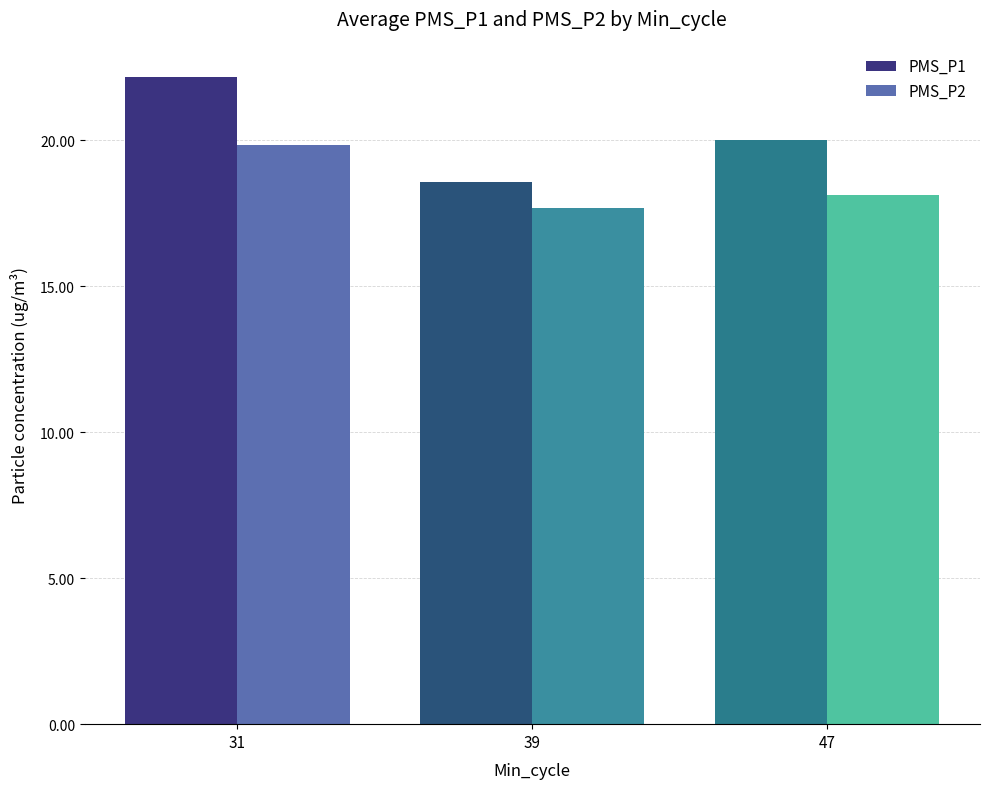

Reading right to left, what are all the values shown in this chart?

PMS_P1: 47=20.0	39=18.6	31=22.2
PMS_P2: 47=18.1	39=17.7	31=19.8